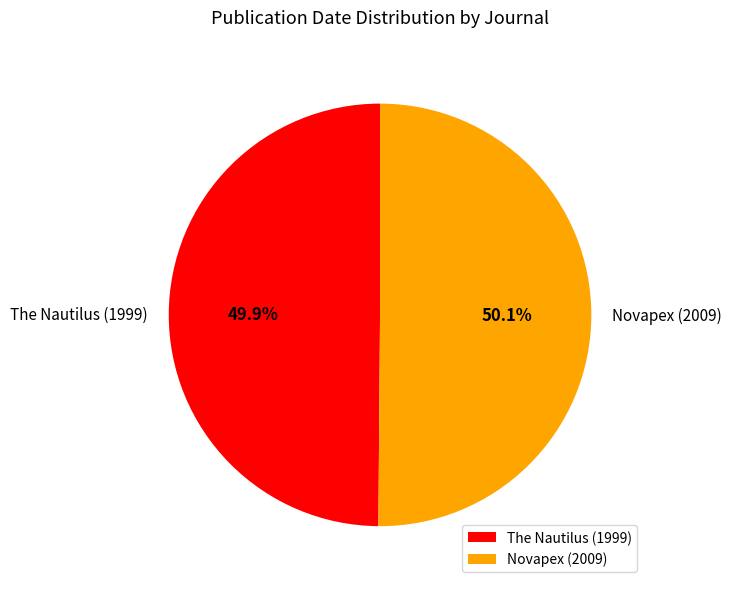

Count the number of slices in the pie.

2